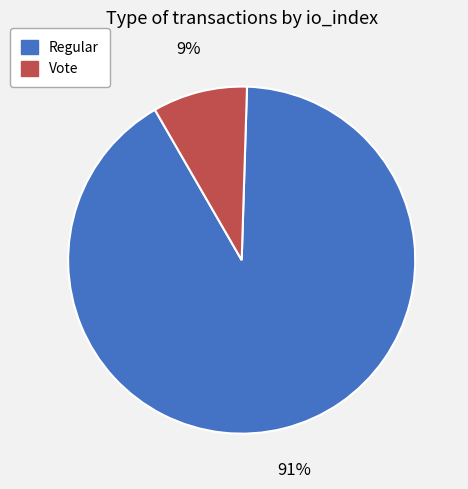

What percentage is the Regular slice, to the nearest percent?

91%